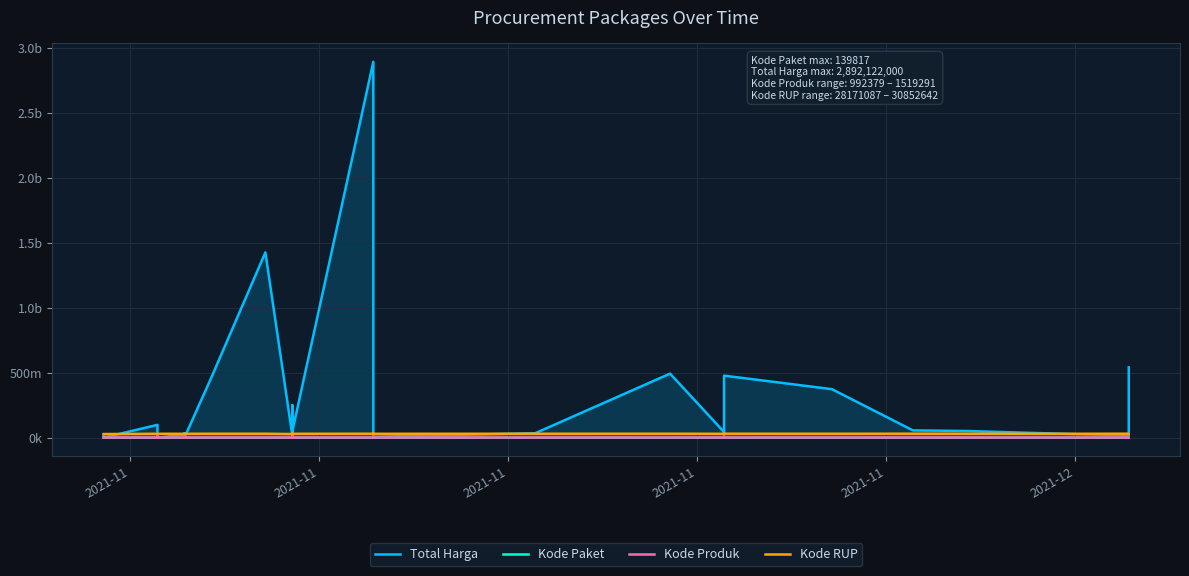

How many lines are shown in the chart?

4